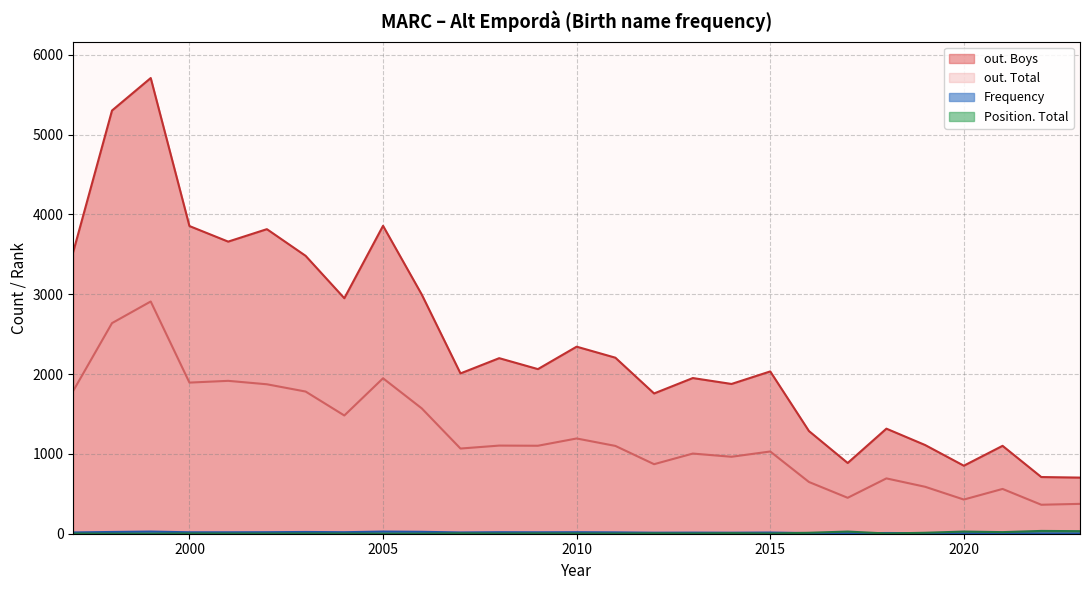

Which series has the largest range (max minus min)?

out. Boys